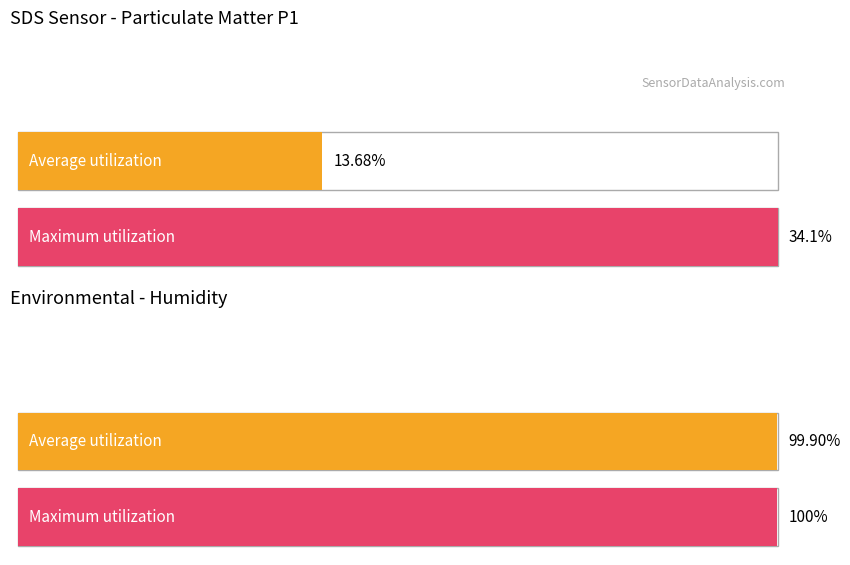

At which category is the sum across all series the highest?

Humidity